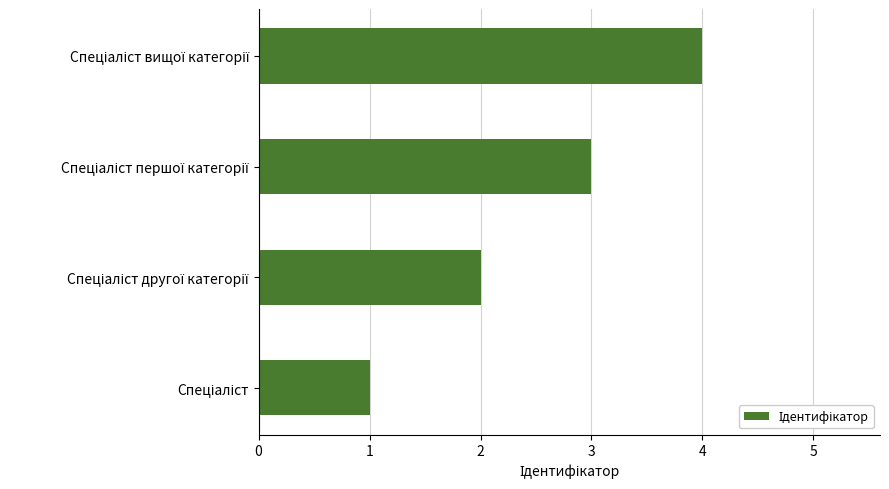

What is the difference between the maximum and minimum values?

3